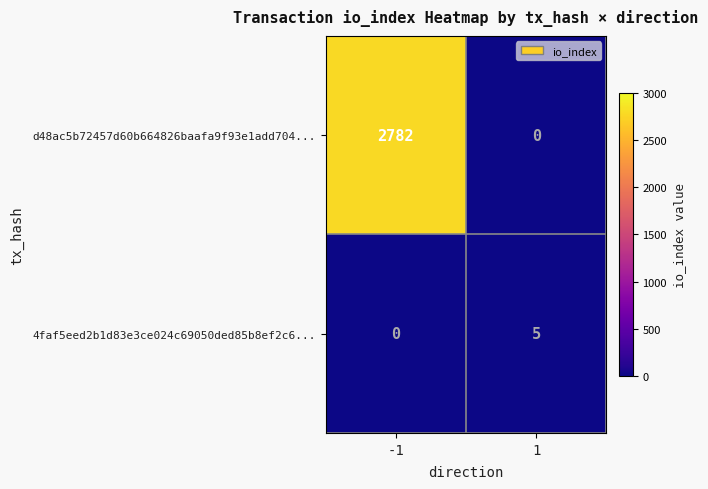

The value of 4faf5eed2b1d83e3ce024c69050ded85b8ef2c6... at 1 is 5. True or false?

True